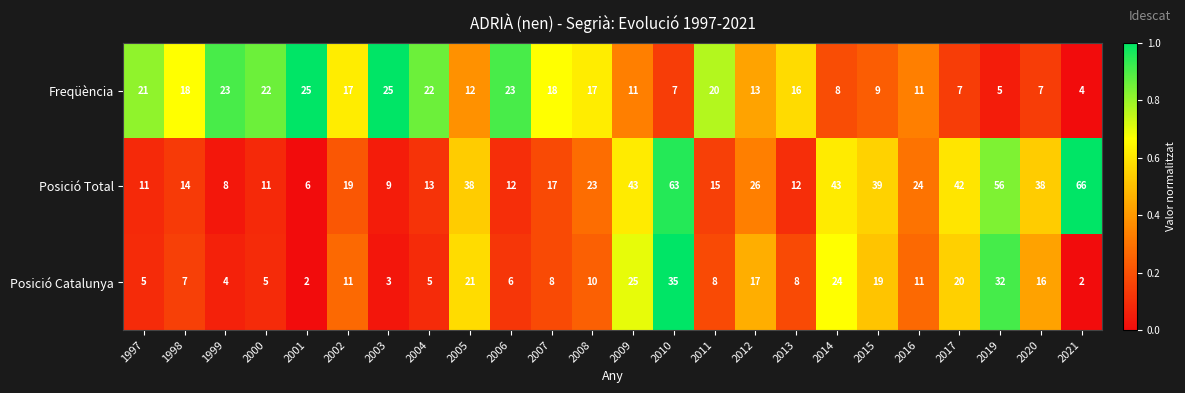

How many categories are shown in the chart?

24